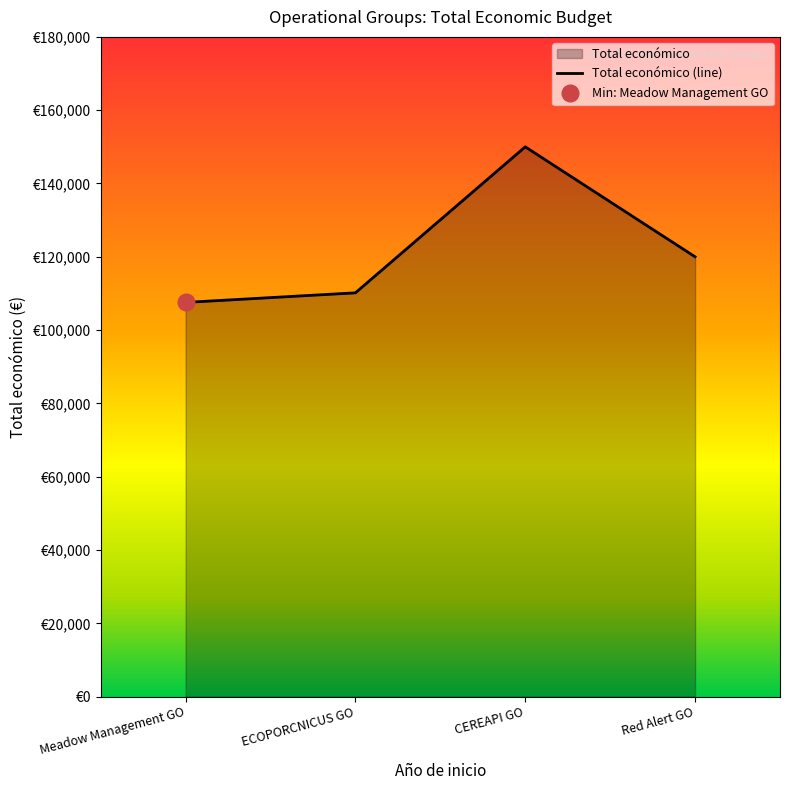

Reading left to right, extract all data points from this chart.

Meadow Management GO=107555	ECOPORCNICUS GO=110168	CEREAPI GO=150000	Red Alert GO=120000